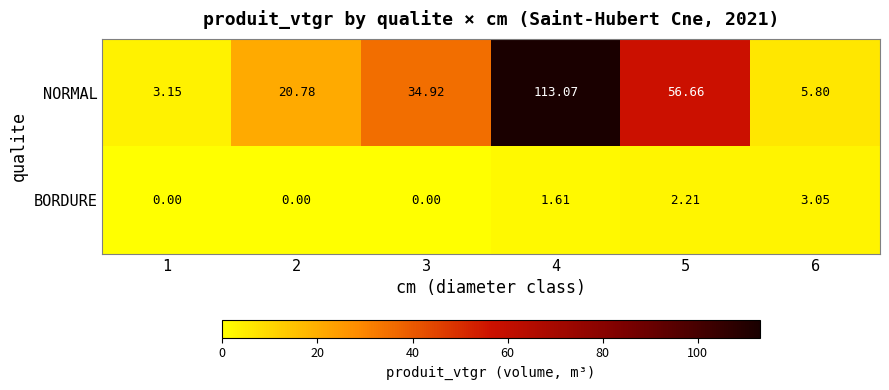

Which series has the largest total across all categories?

NORMAL